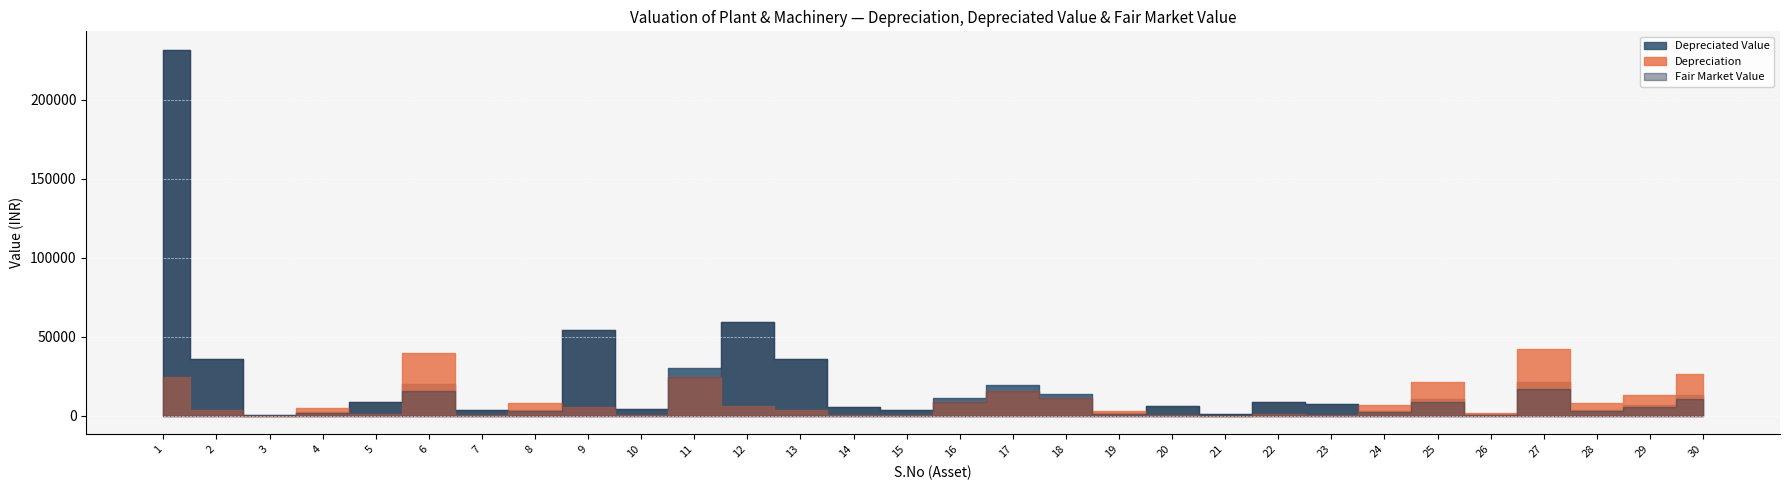

At which category does Fair Market Value reach its first local peak?

6